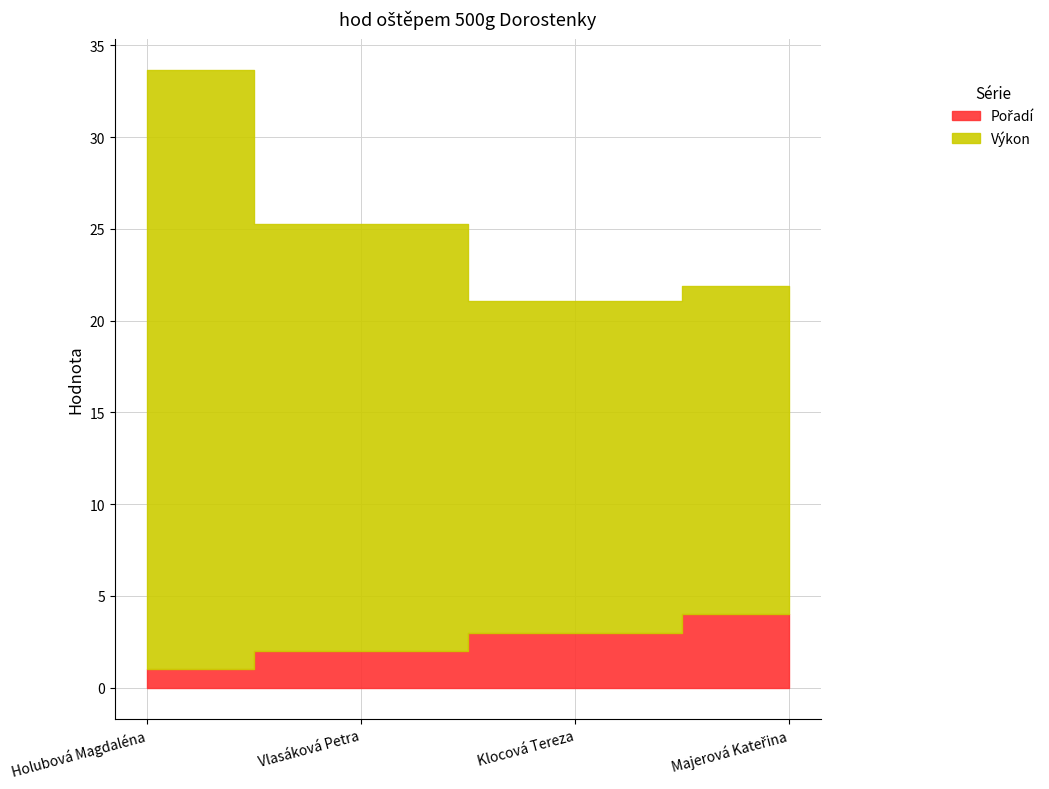

Reading left to right, extract all data points from this chart.

Pořadí: 1.0	2.0	3.0	4.0
Výkon: 32.7	23.3	18.1	17.9